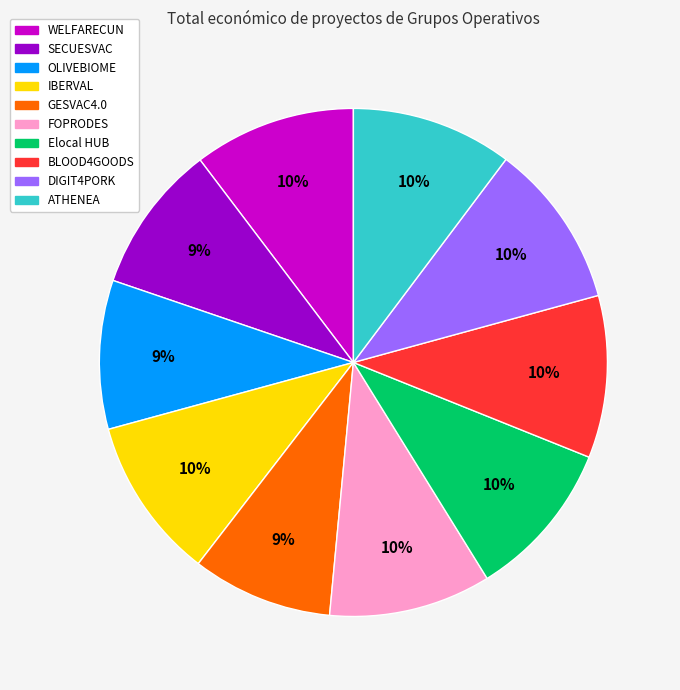

True or false: OLIVEBIOME accounts for 9% of the total.

True